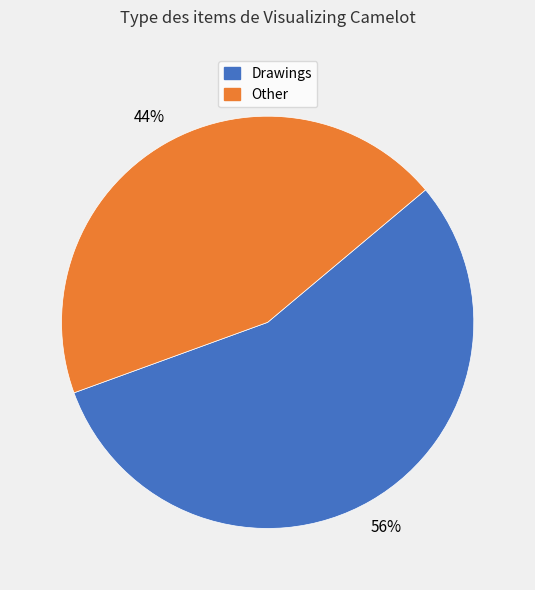

To the nearest percent, what is the average slice percentage?

50%